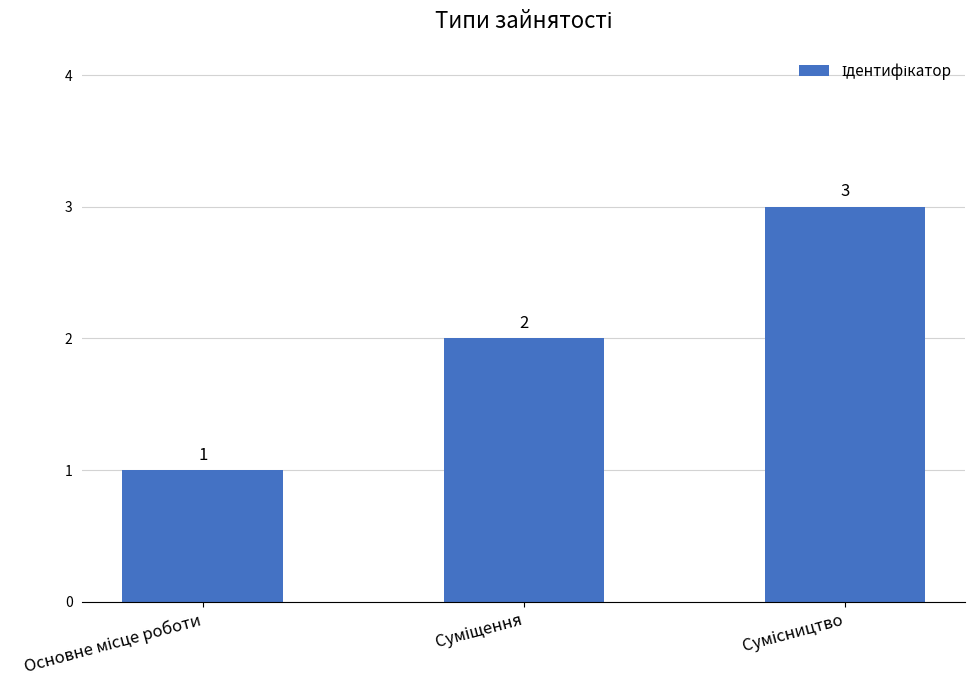

What is the difference between the maximum and second lowest values?

1